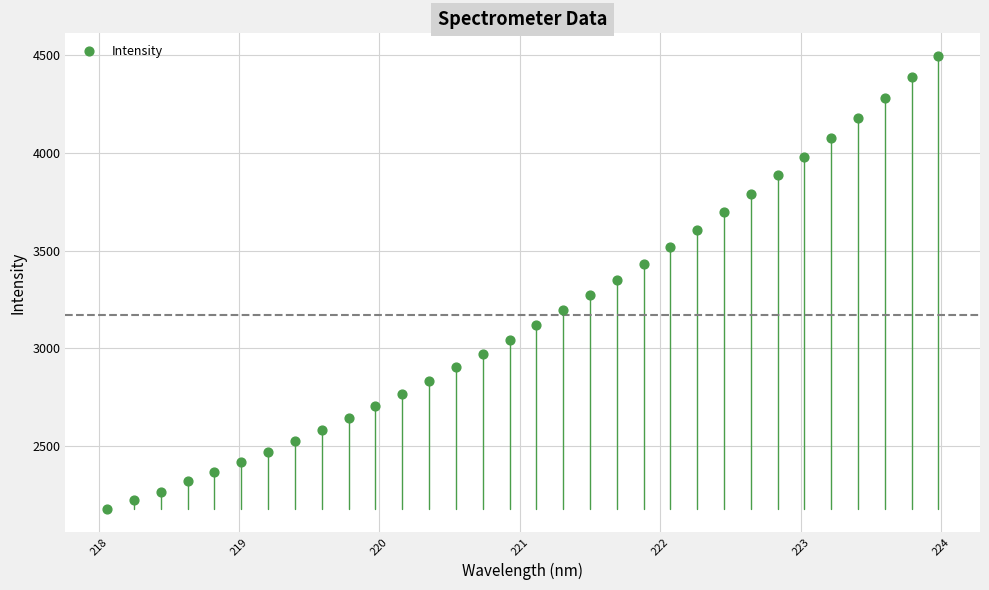

What is the range of X values (max minus min)?

5.9